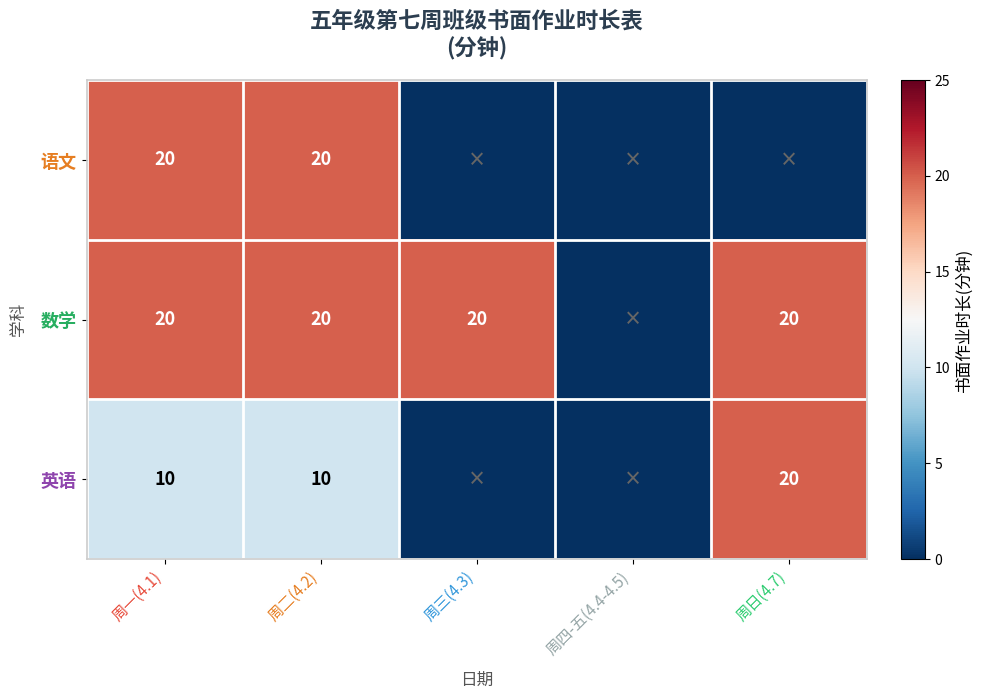

At how many categories does at least one series exceed 11?

4